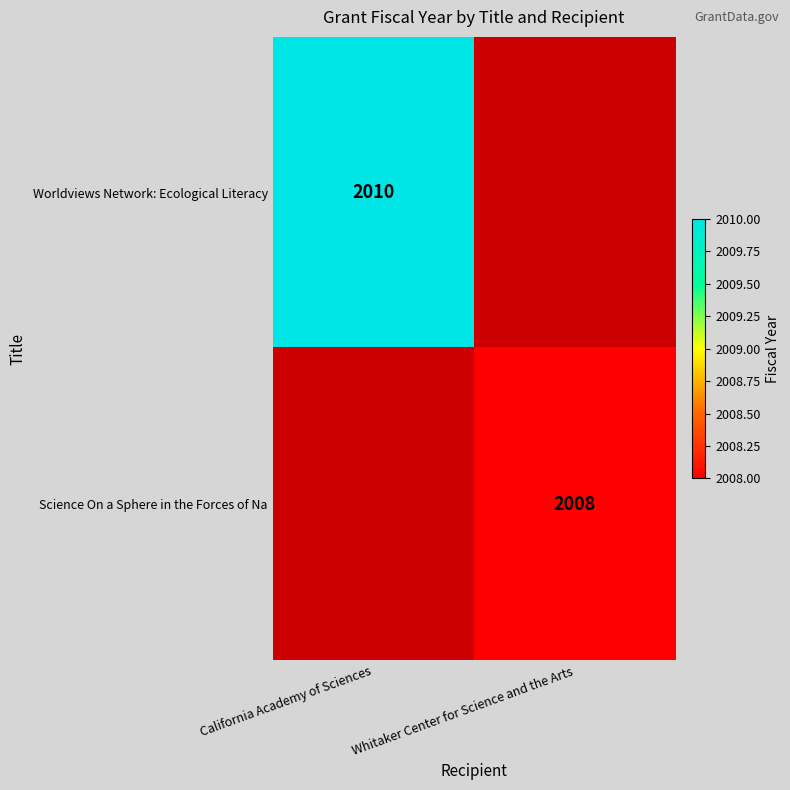

The value of Science On a Sphere in the Forces of Na at Whitaker Center for Science and the Arts is 1181. True or false?

False